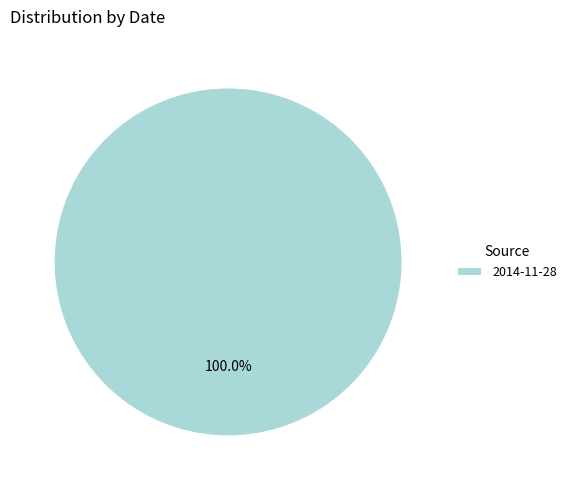

How many segments does this pie chart have?

1